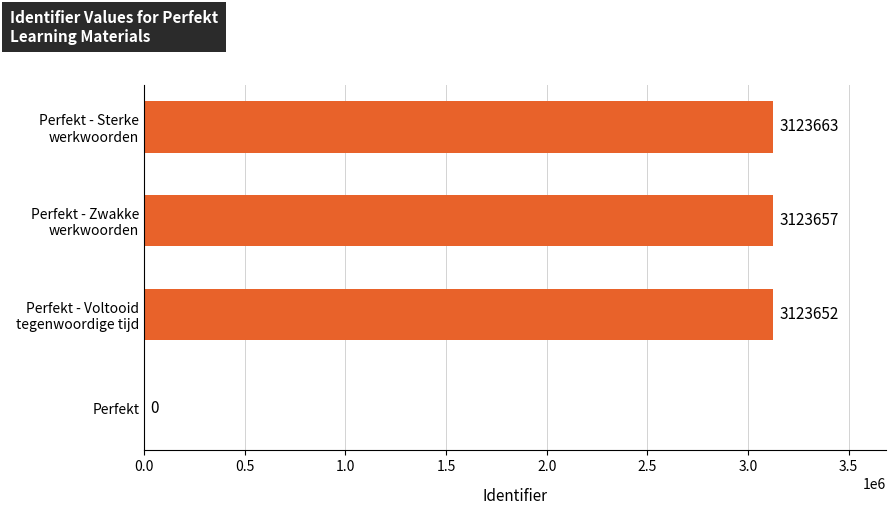

What is the sum of all values?

9370972